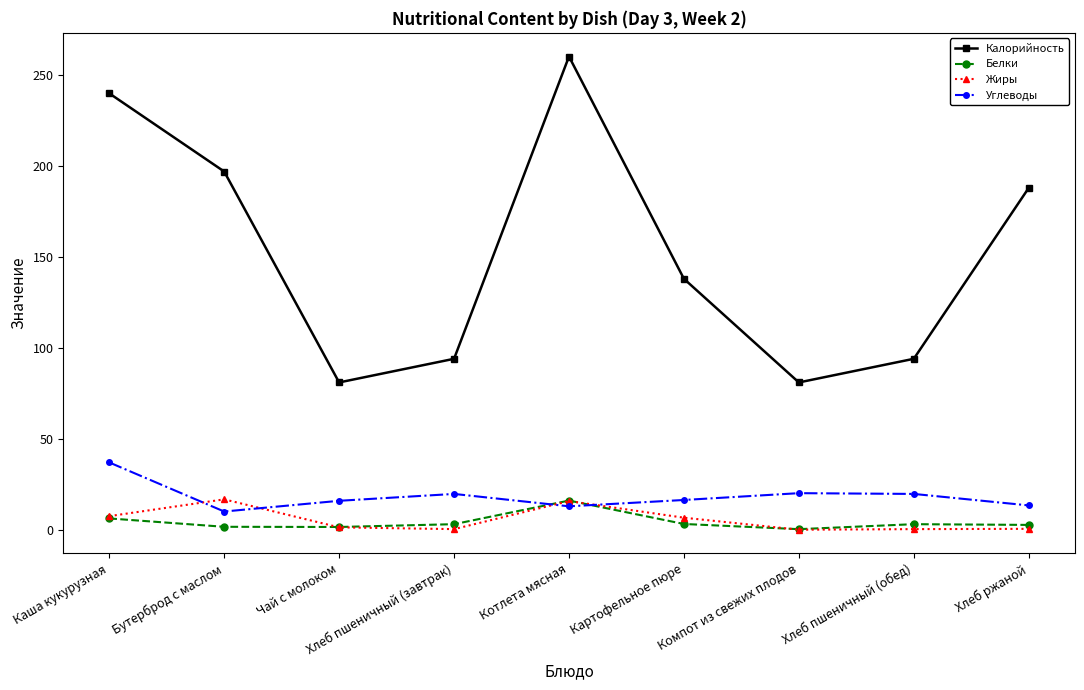

How many times do Жиры and Углеводы cross each other?

4